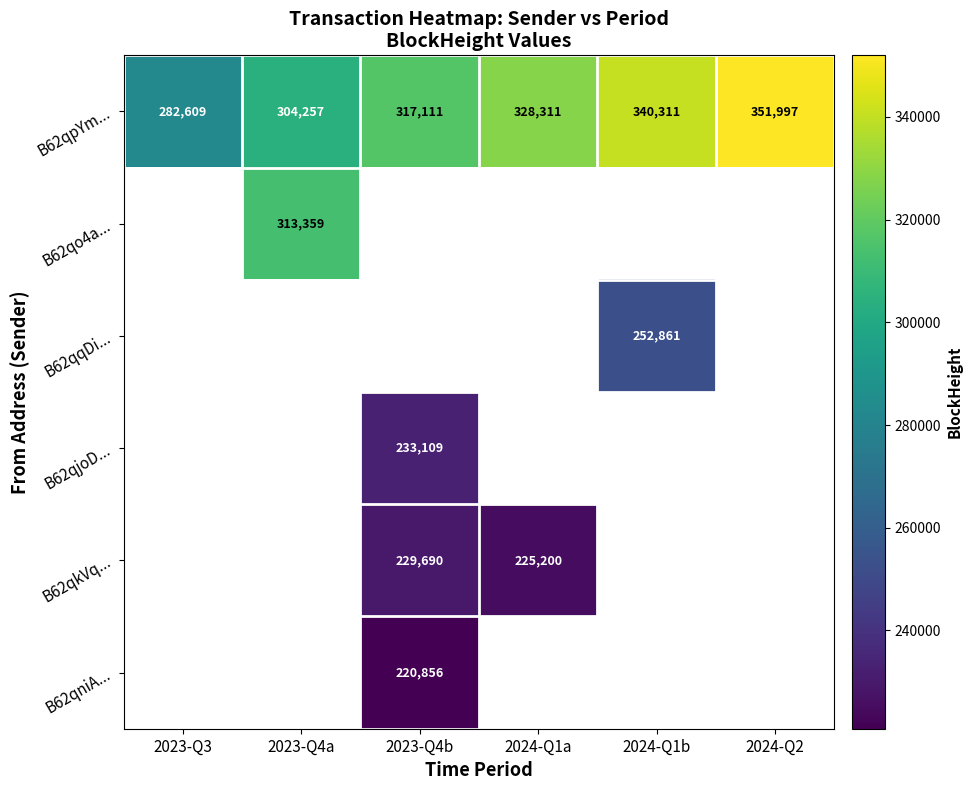

The value of B62qkVq... at 2023-Q4b is 333960. True or false?

False